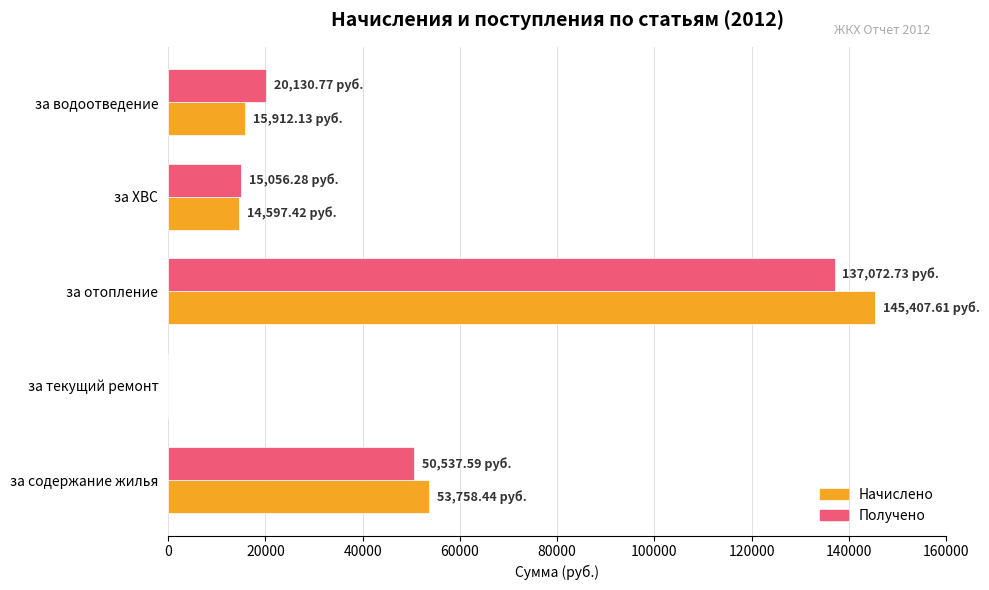

Which series has the widest spread of values?

Начислено